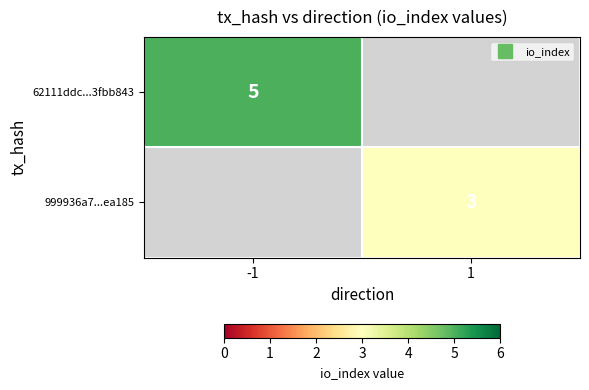

Rank the series by their average value, from highest to lowest.

62111ddc...3fbb843, 999936a7...ea185